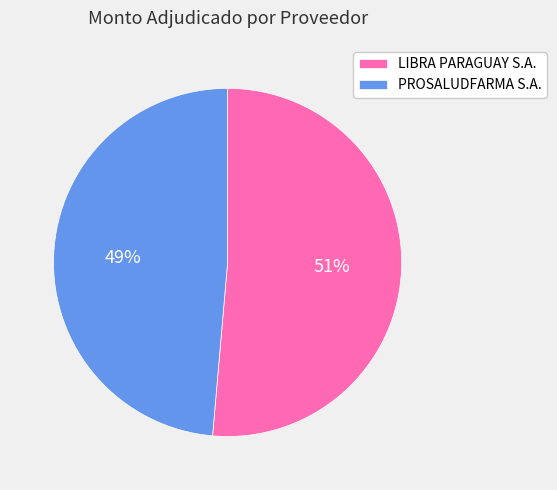

To the nearest percent, what is the combined percentage of LIBRA PARAGUAY S.A. and PROSALUDFARMA S.A.?

100%